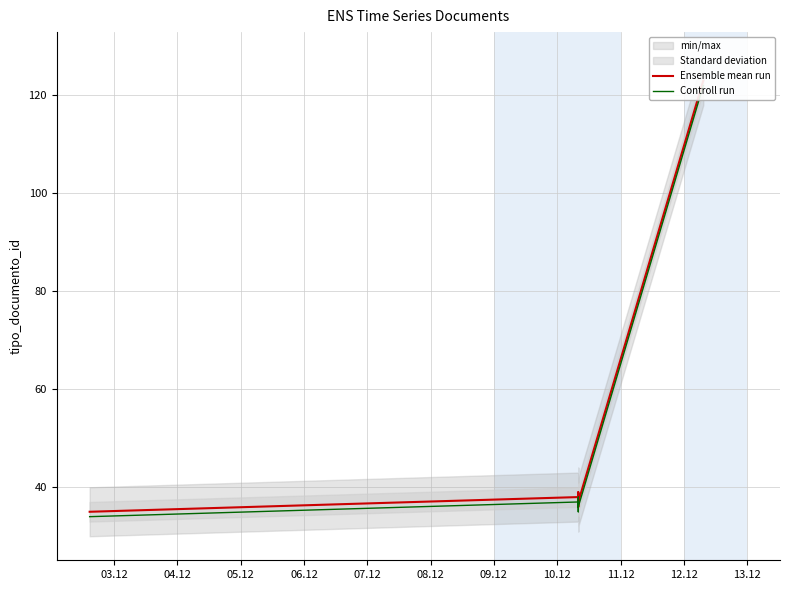

True or false: Ensemble mean run and Controll run intersect in this chart.

False